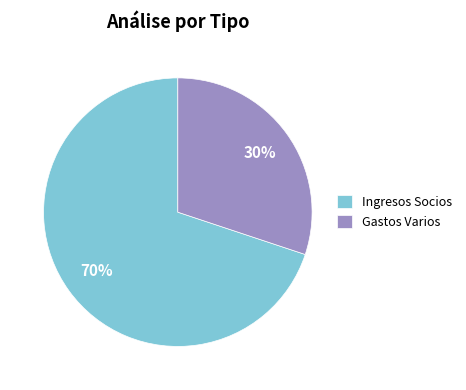

Which category has the biggest portion of the pie?

Ingresos Socios